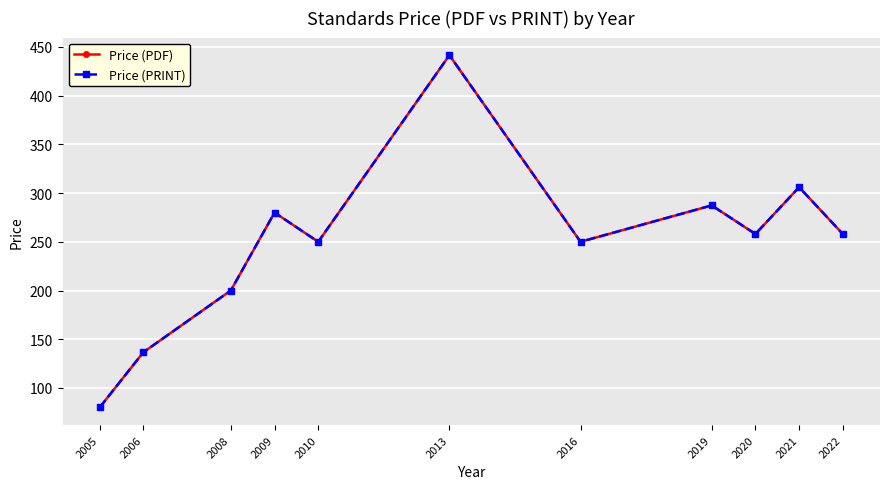

True or false: Price (PDF) has more than 0 points higher than both neighbors.

True